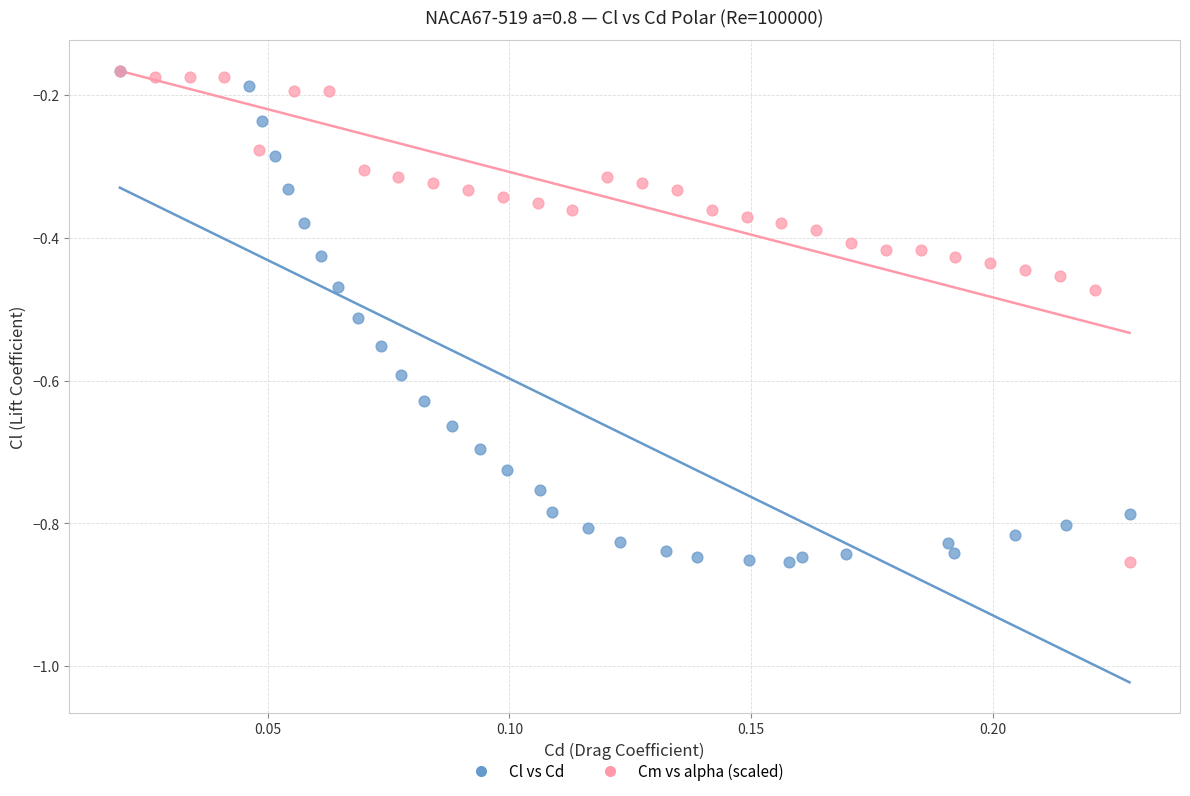

What are all the series names shown in the legend?

Cl vs Cd, Cm vs alpha (scaled)